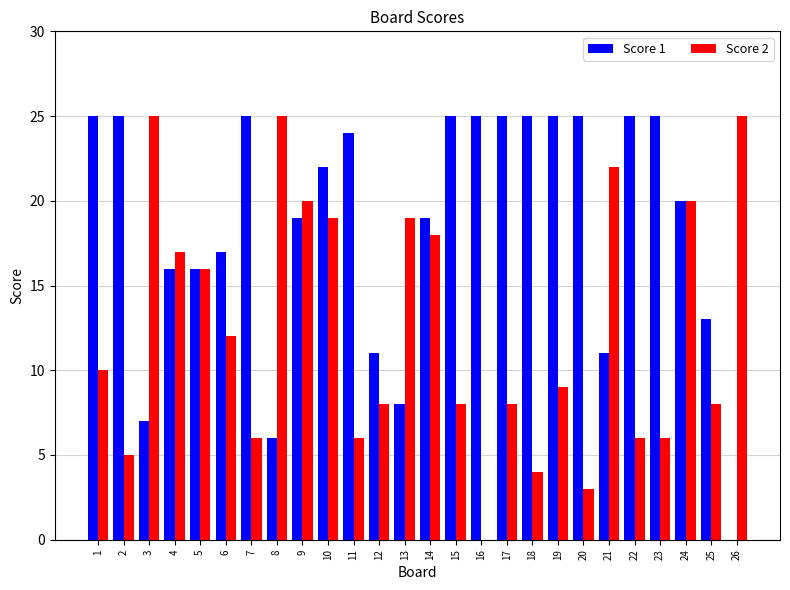

What is the maximum value for Score 2?

25